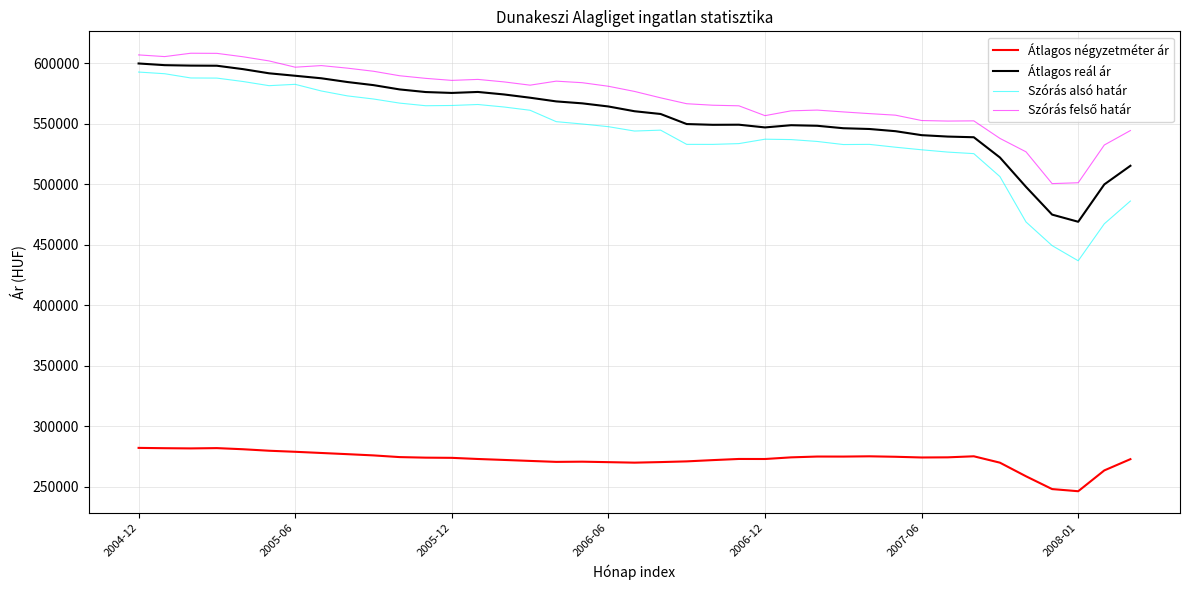

True or false: Átlagos négyzetméter ár and Átlagos reál ár intersect in this chart.

False